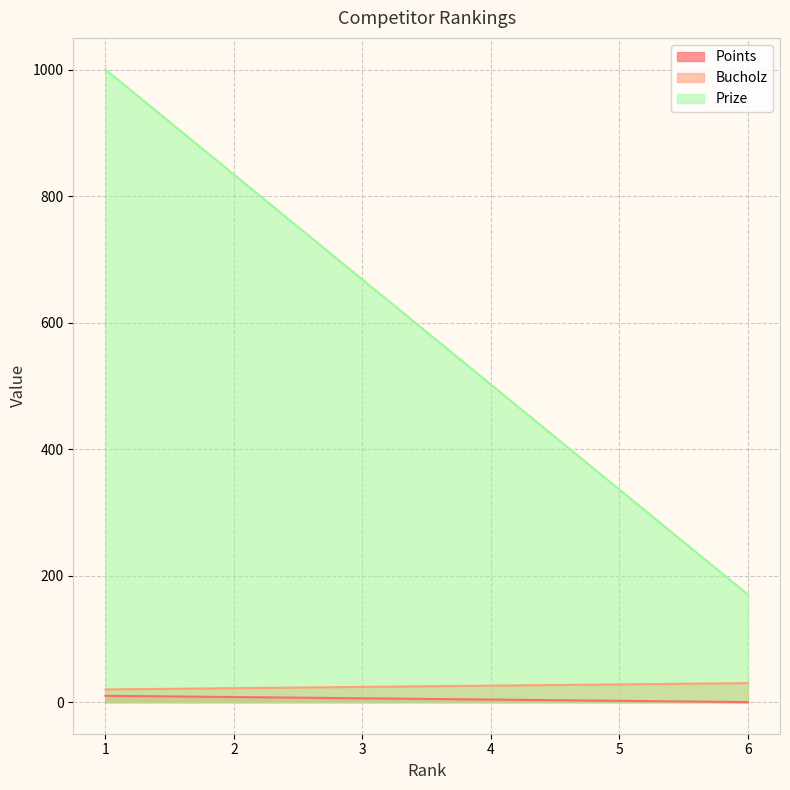

At which label does Prize first exceed 668?

1